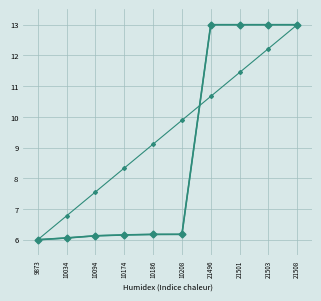

Which label corresponds to the smallest value in the chart?

9873